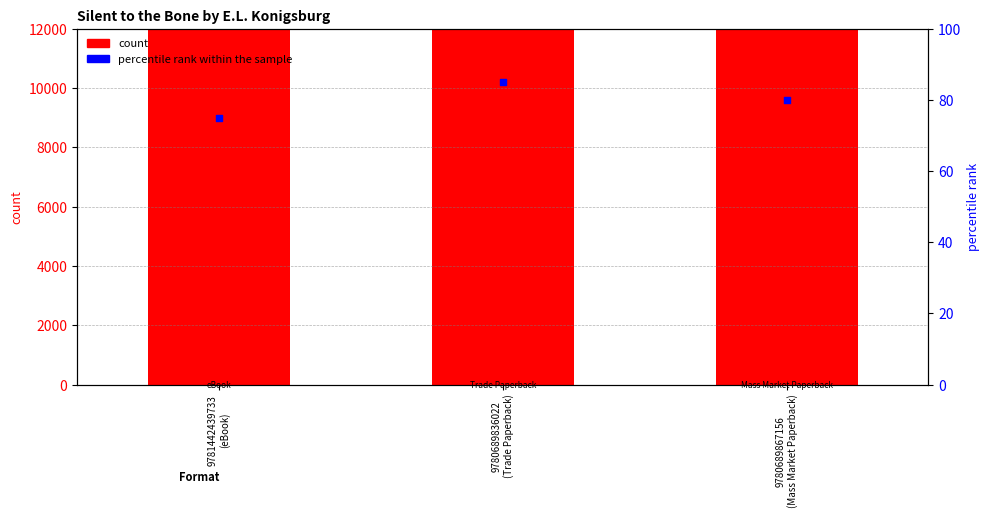

Which series has the largest Y range (max minus min)?

percentile rank within the sample